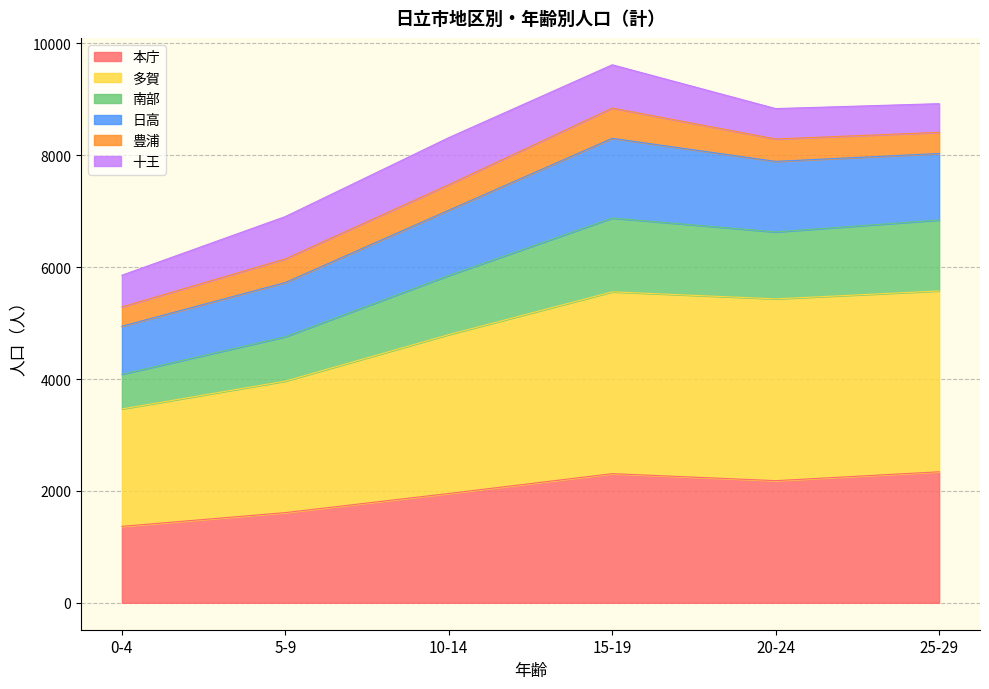

The value of 本庁 at 20-24 is 3341. True or false?

False